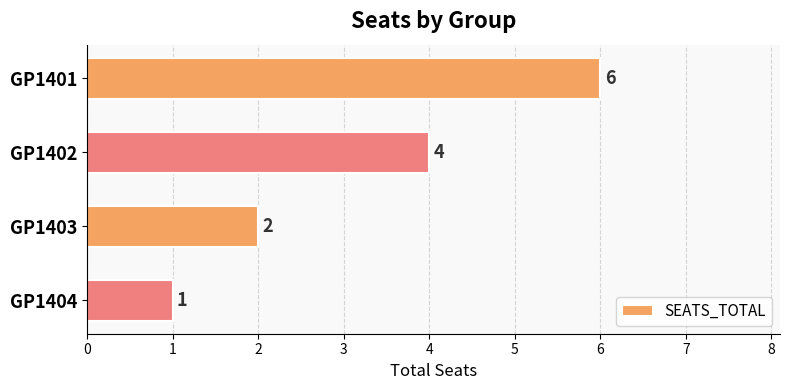

Does the chart contain stacked bars?

No